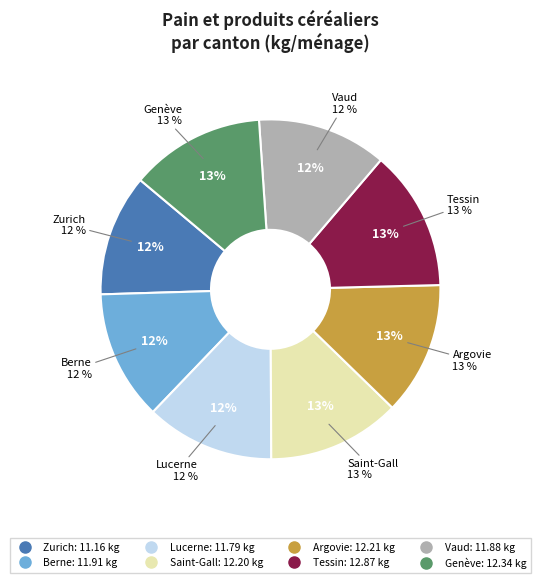

True or false: Argovie accounts for 6% of the total.

False